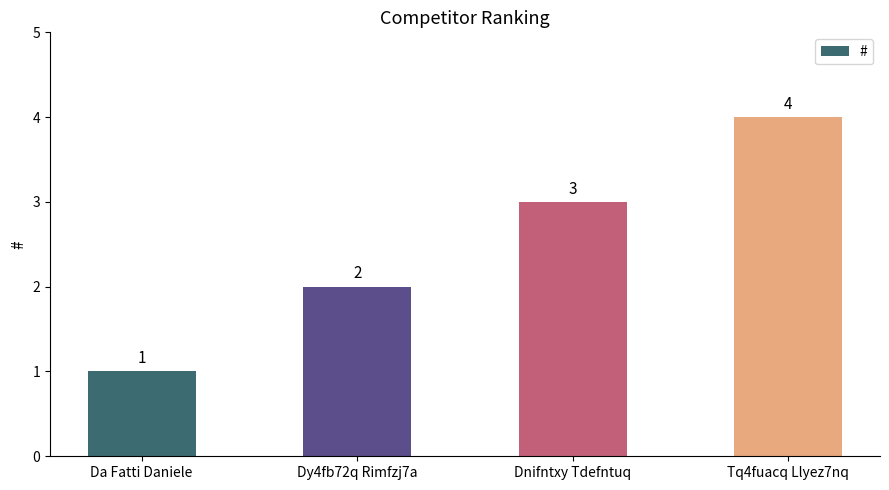

How many data points are less than 3?

2